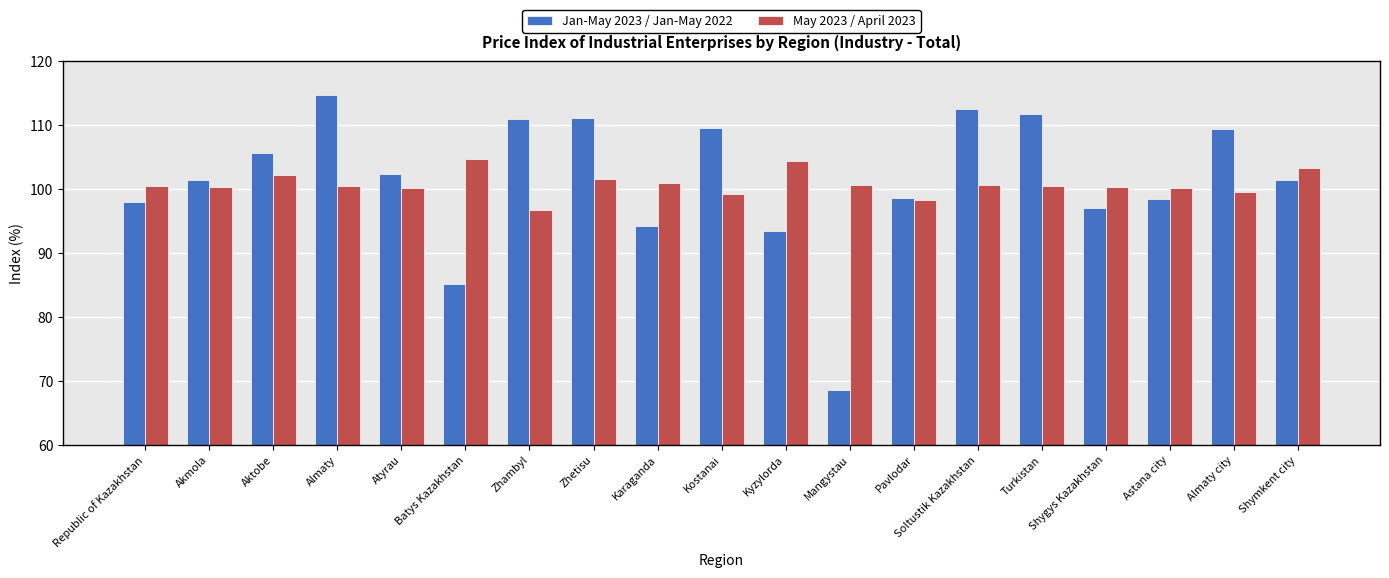

Are the bars horizontal?

No